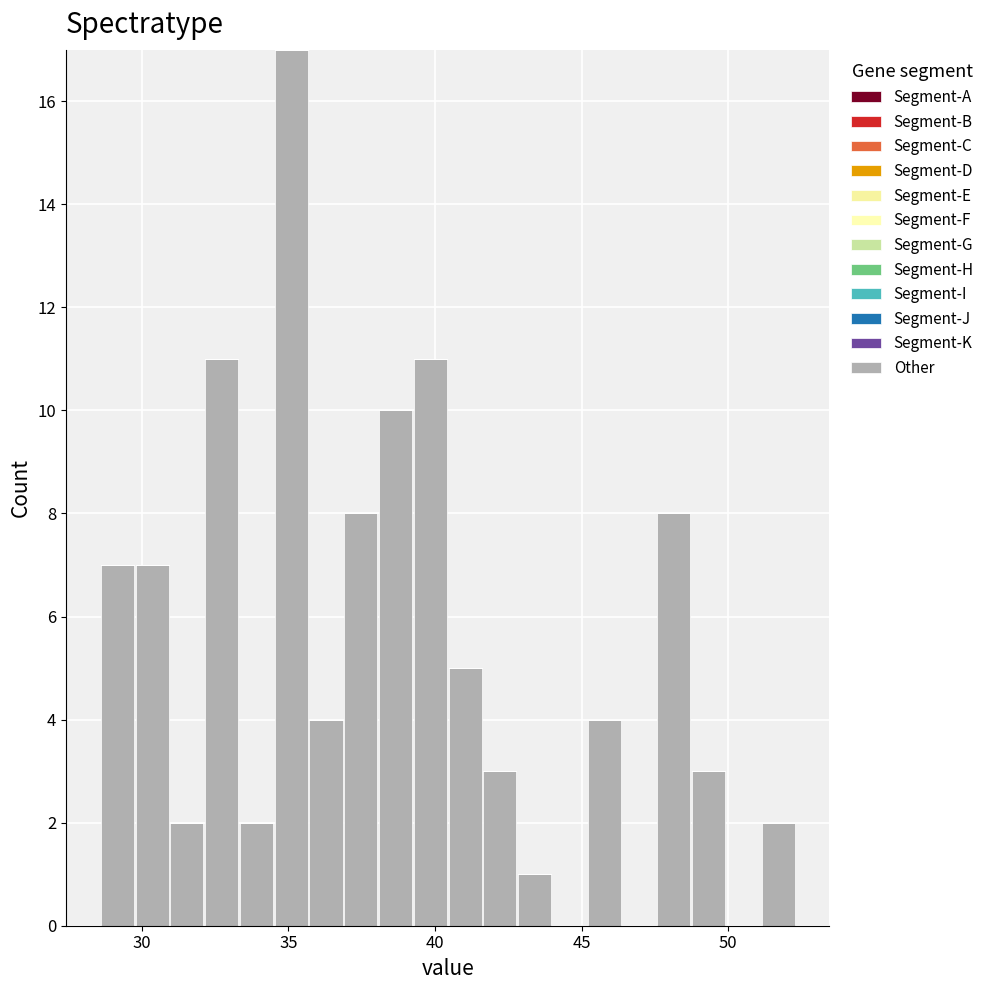

Around what value on the x-axis is the tallest bar? Give the approximate position of its centre, as read against the axis.

35.0